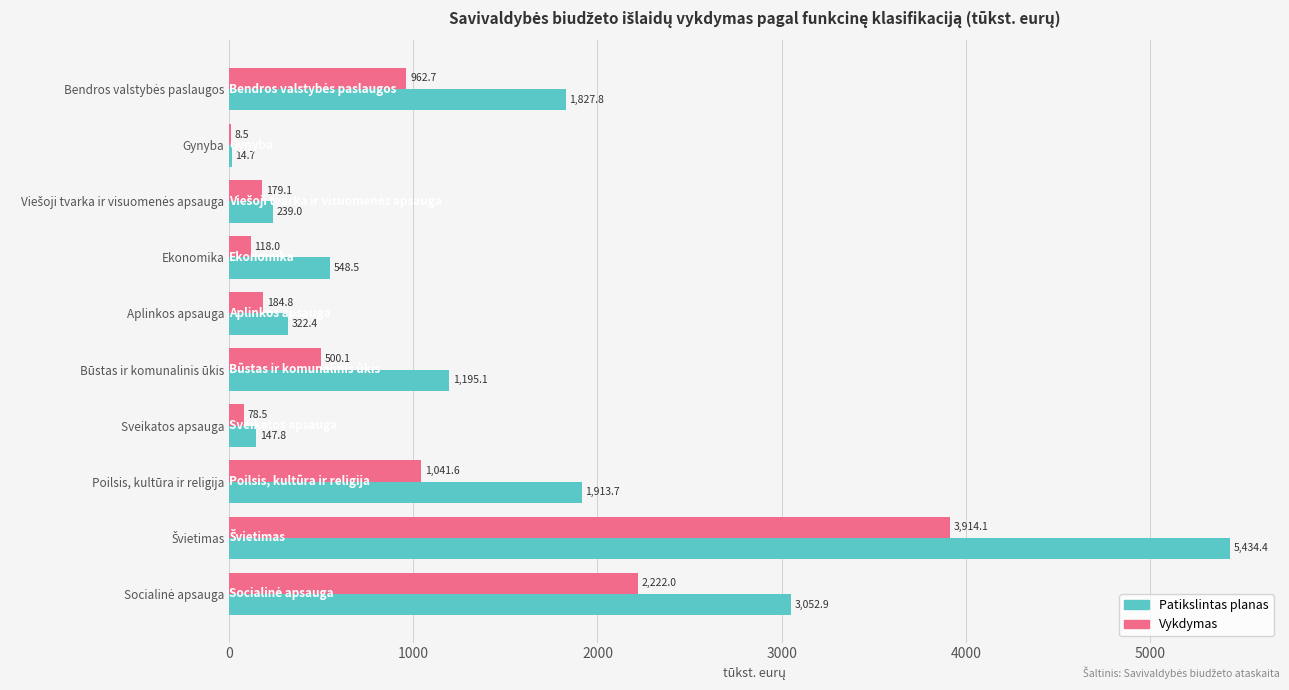

The Patikslintas planas series shows 337.4 at Ekonomika. True or false?

False